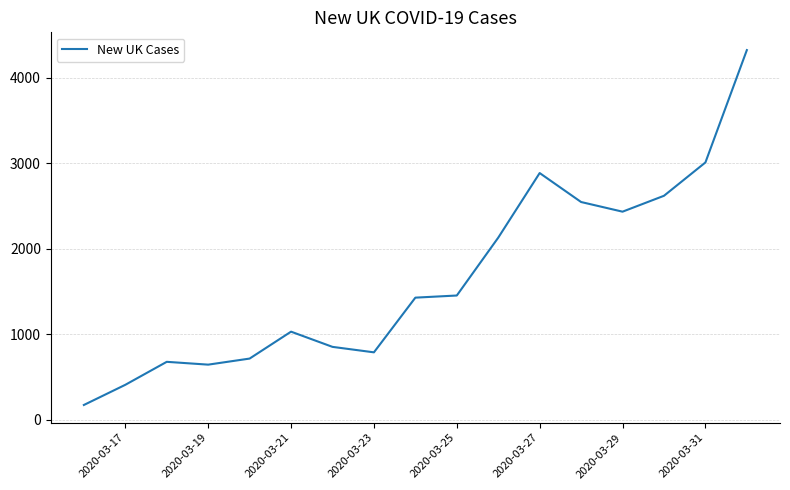

What is the smallest value displayed?

171